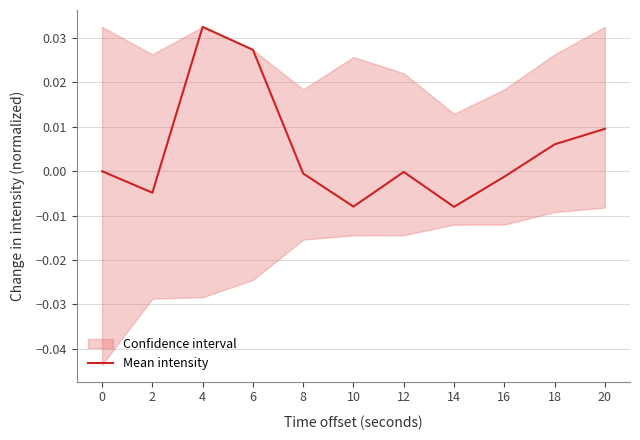

Which has a higher value, 0 or 20?

20